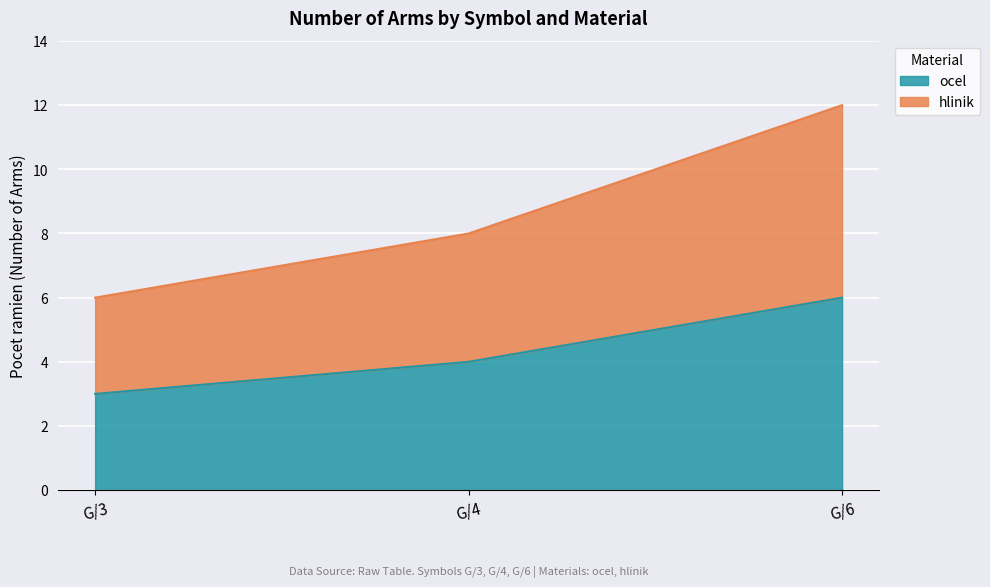

The ocel series shows 3 at G/3. True or false?

True